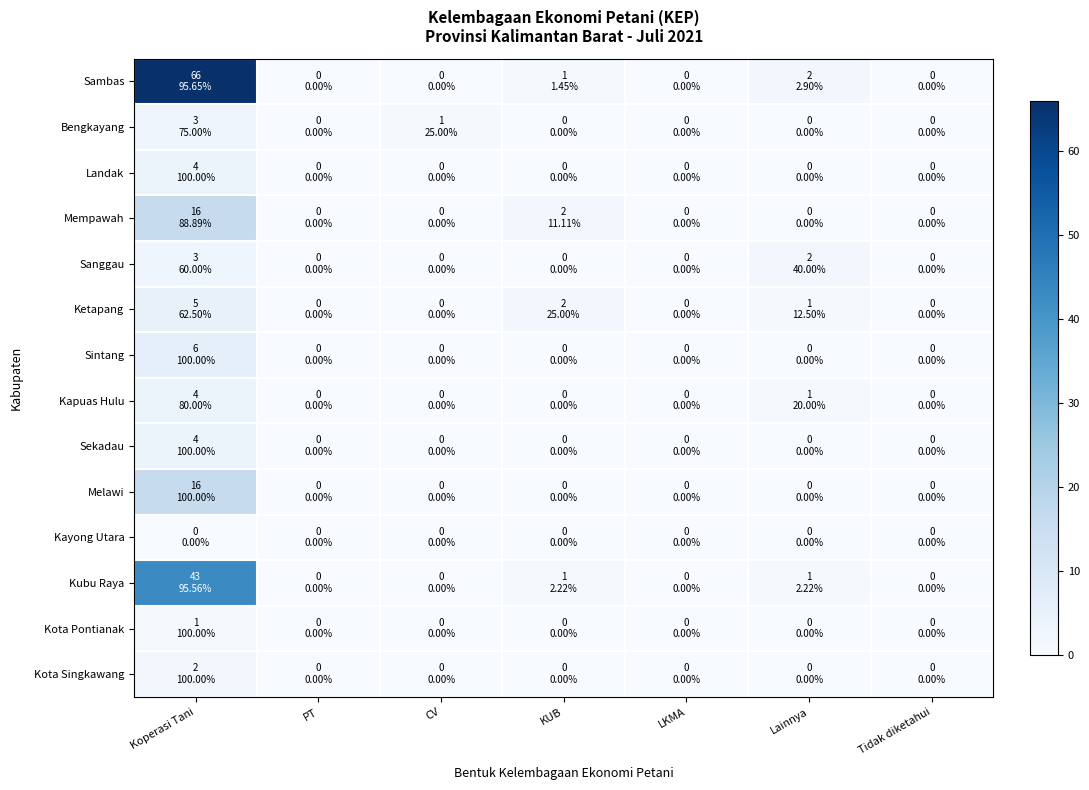

At which category is the sum across all series the highest?

Koperasi Tani